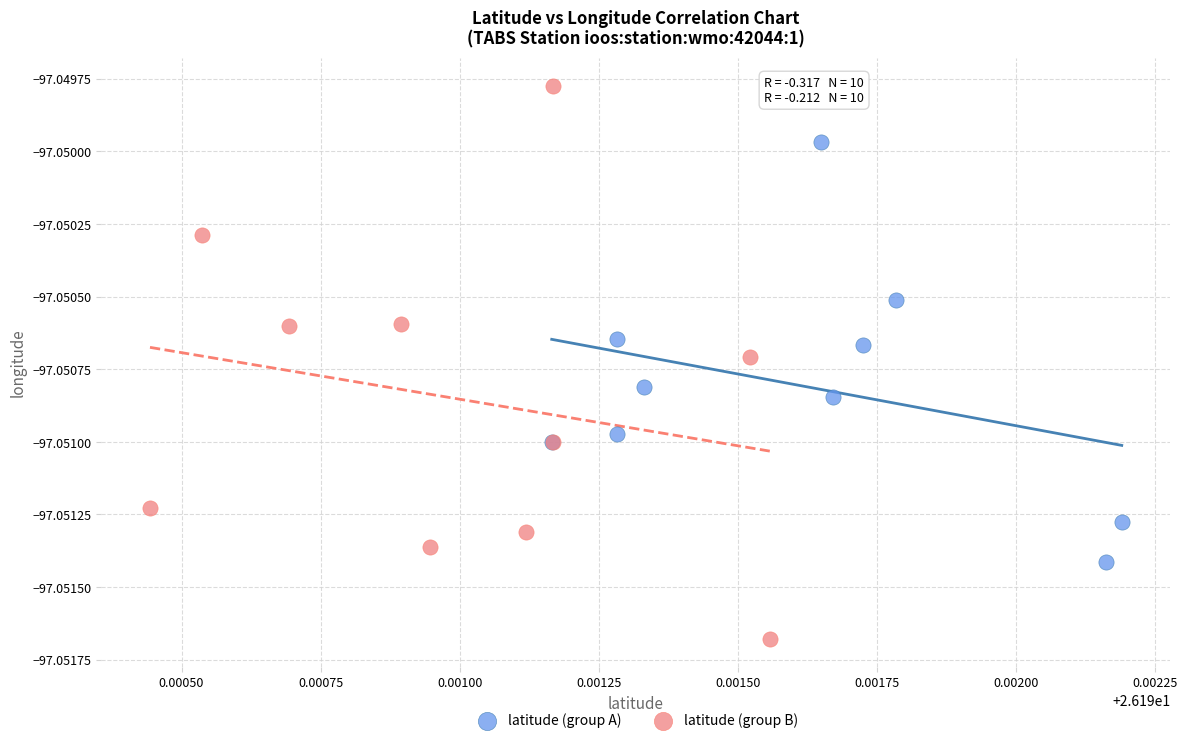

What are all the series names shown in the legend?

latitude (group A), latitude (group B)